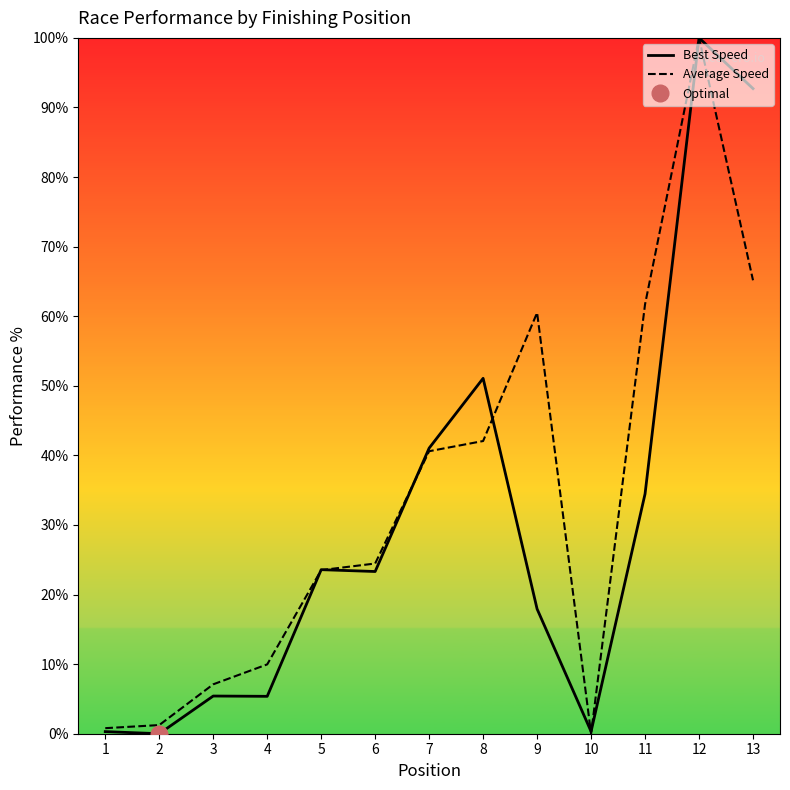

True or false: Average Speed has a value of 1.7 at 2.

False